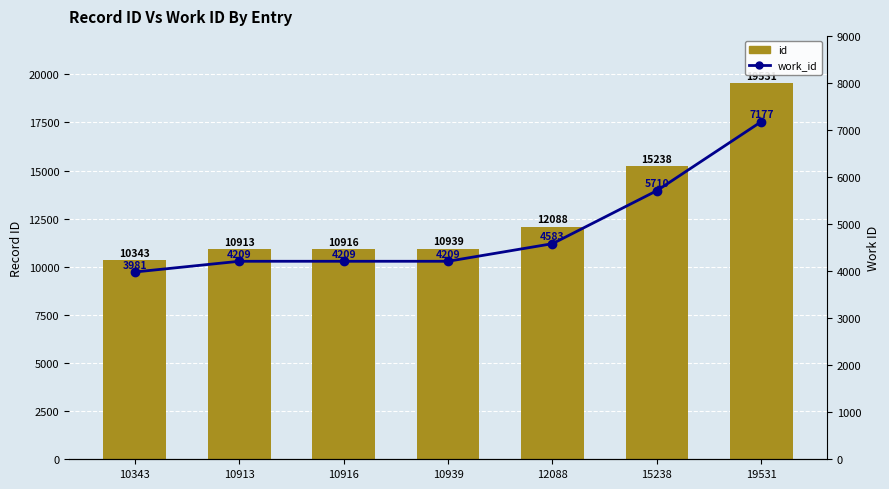

Between 10343 and 12088, which is larger?

12088